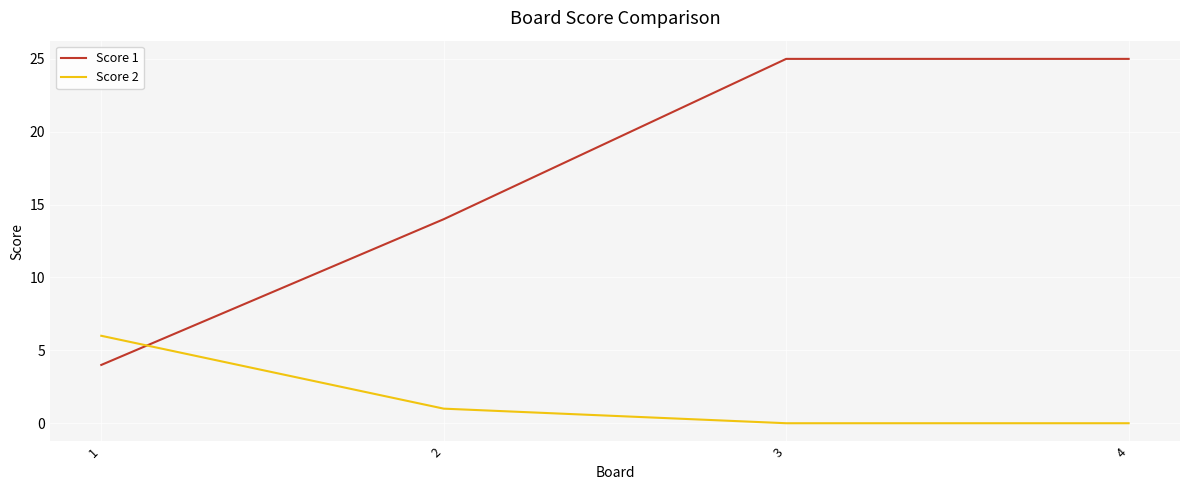

Between 1 and 4, which series saw the biggest shift?

Score 1